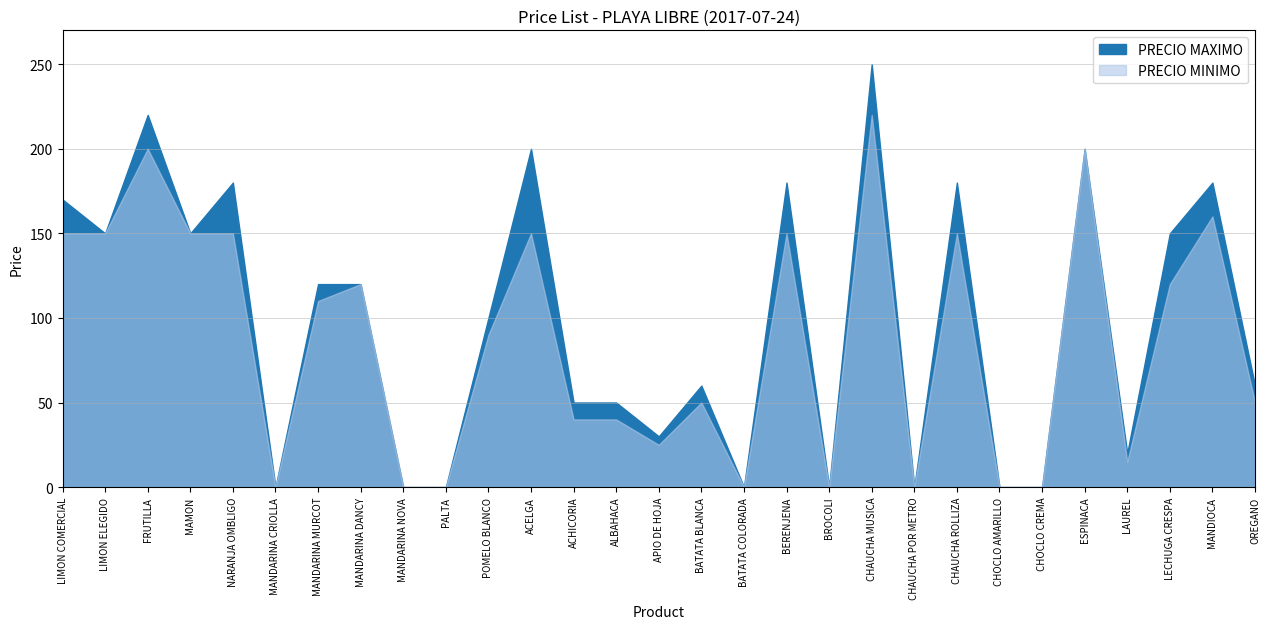

What is the average value of the PRECIO MAXIMO series?

97